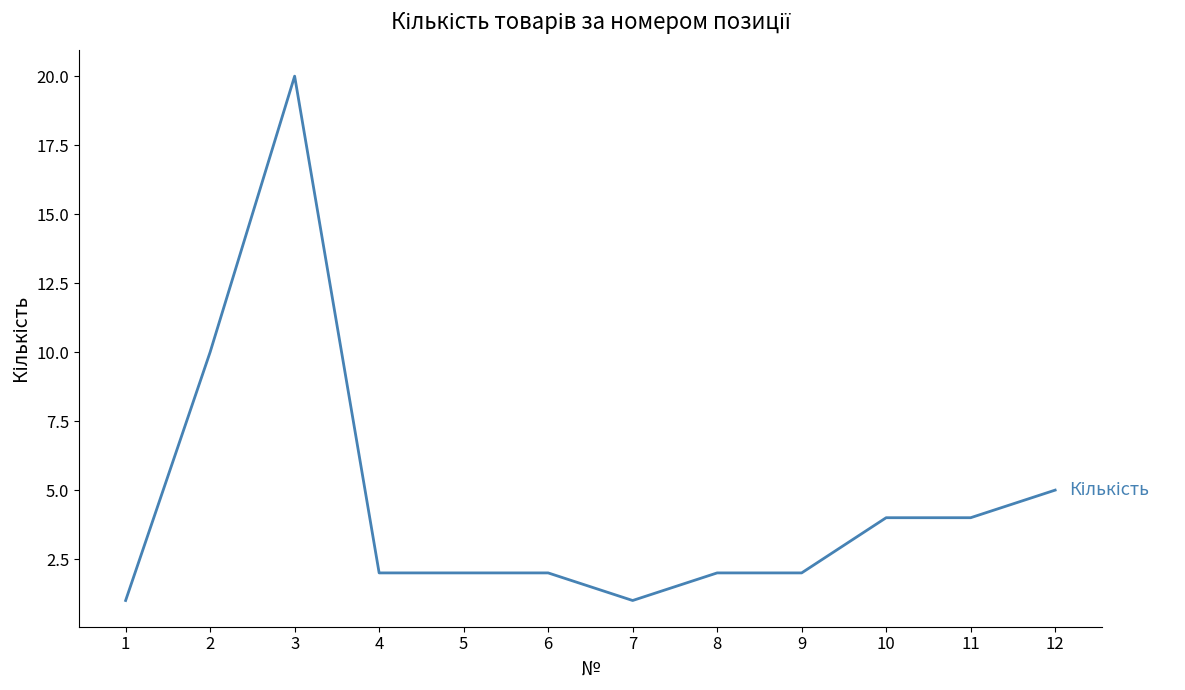

What is the ratio of the value at 10 to the value at 7?

4.0